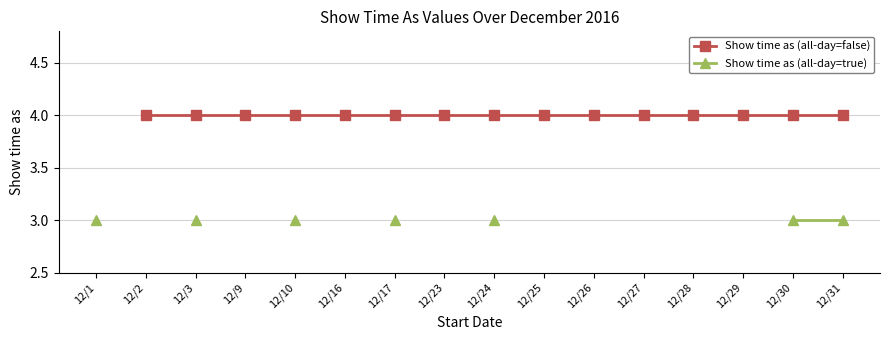

The Show time as (all-day=false) series shows 1.7 at 12/24. True or false?

False